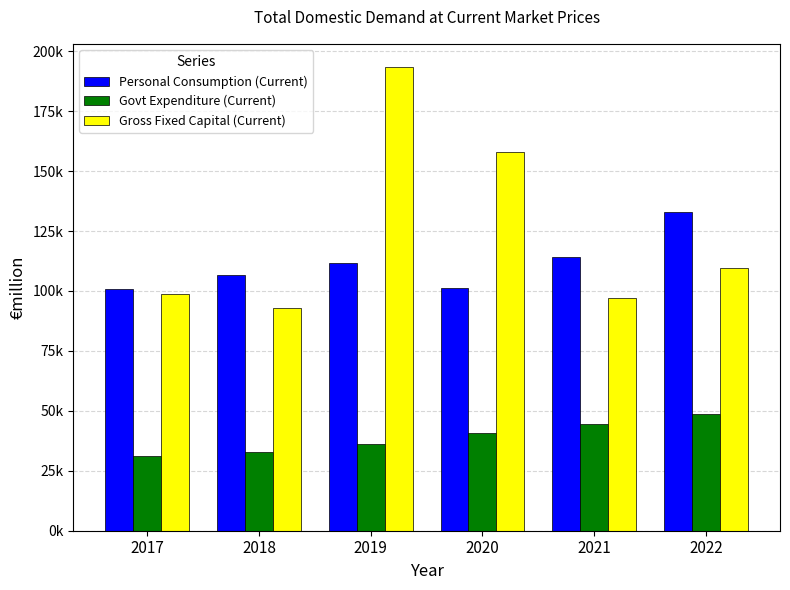

What is the average value of the Gross Fixed Capital (Current) series?

124898.5